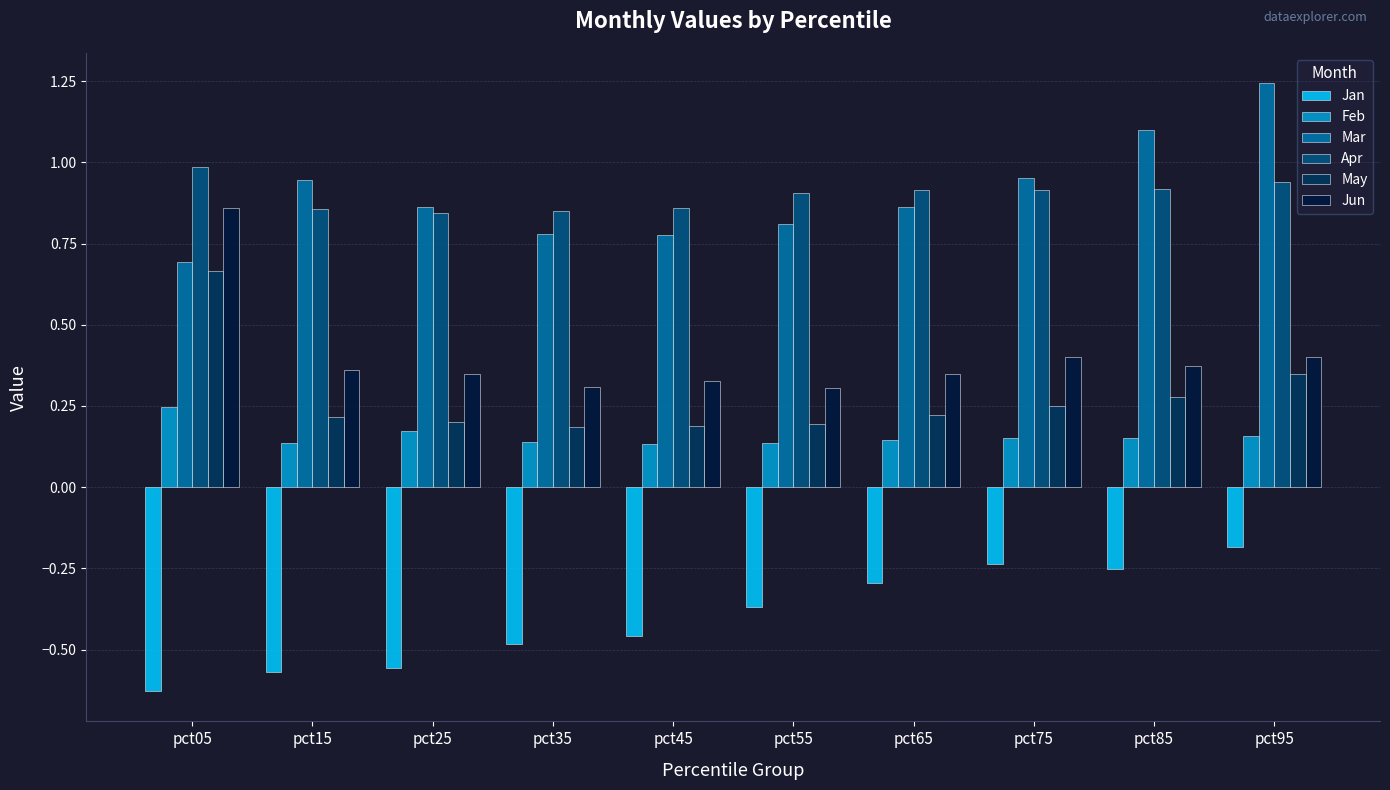

How many data points does each series have?

10